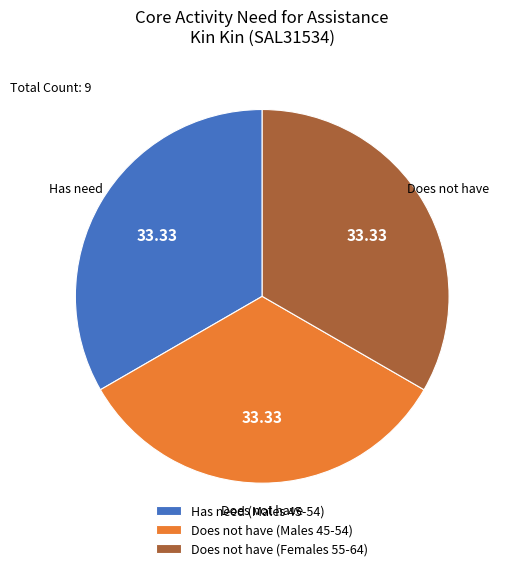

What is the ratio of the value at Has need (Males 45-54) to the value at Does not have (Females 55-64)?

1.0